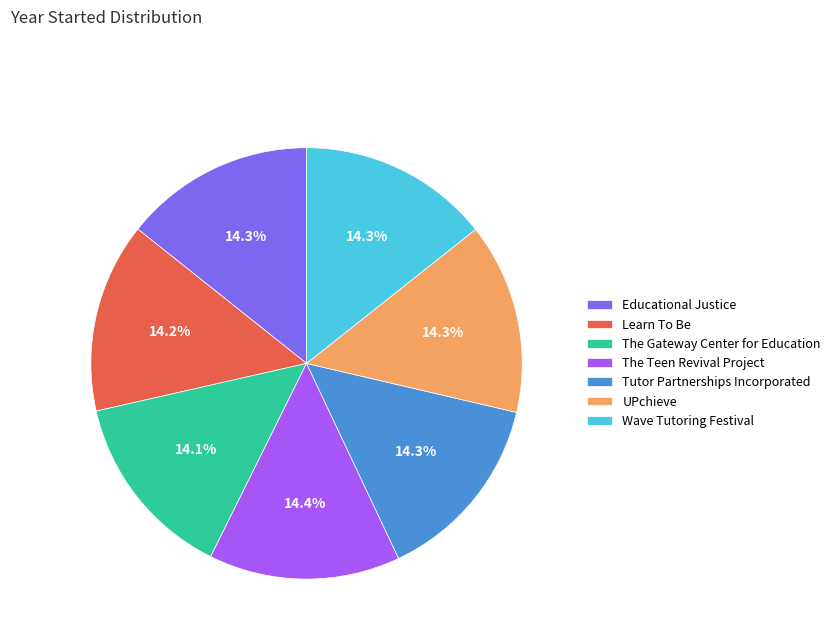

To the nearest percent, what is the average slice percentage?

14%